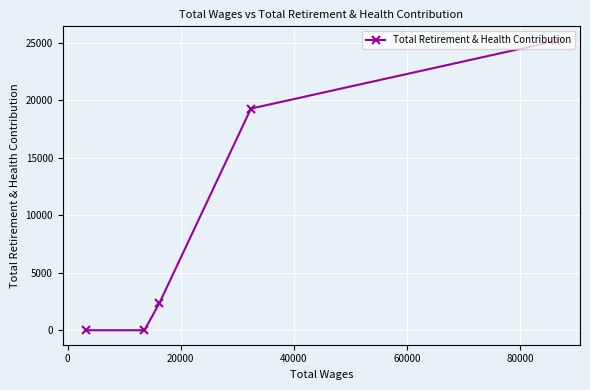

What position from the right is 40000?

2